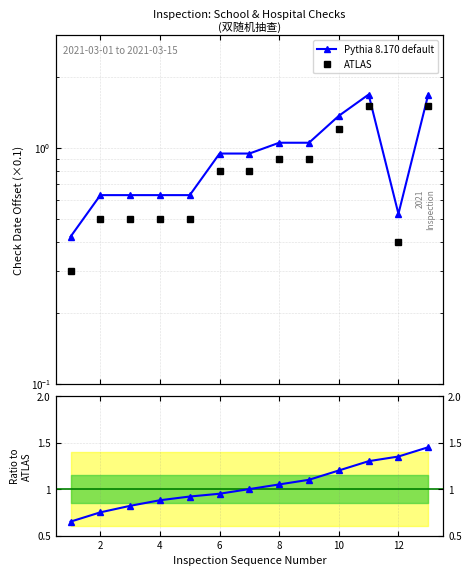

Count the number of data series in this chart.

2